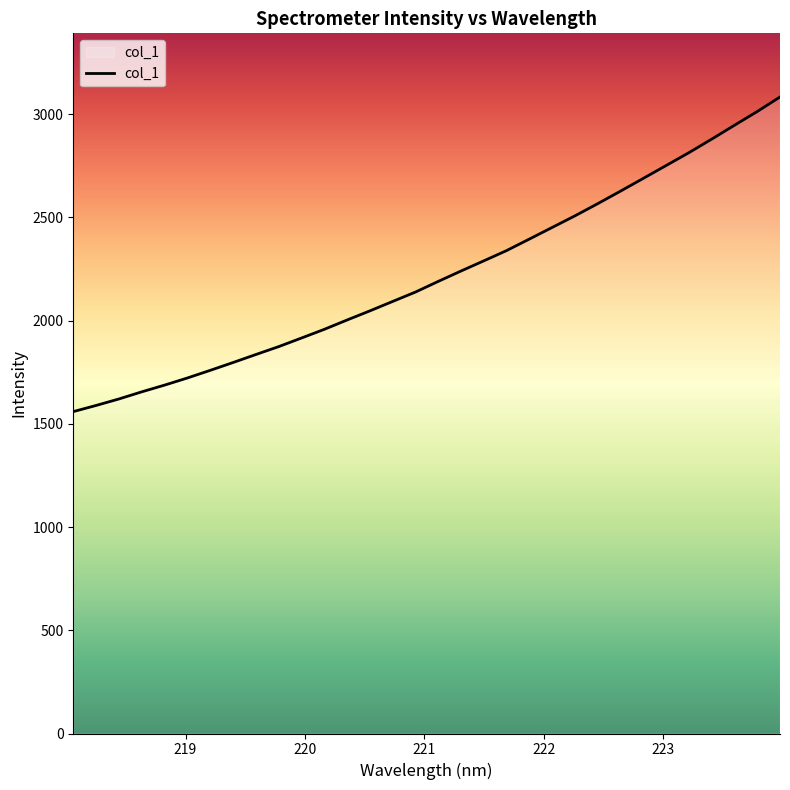

What is the minimum value shown in the chart?

1559.4